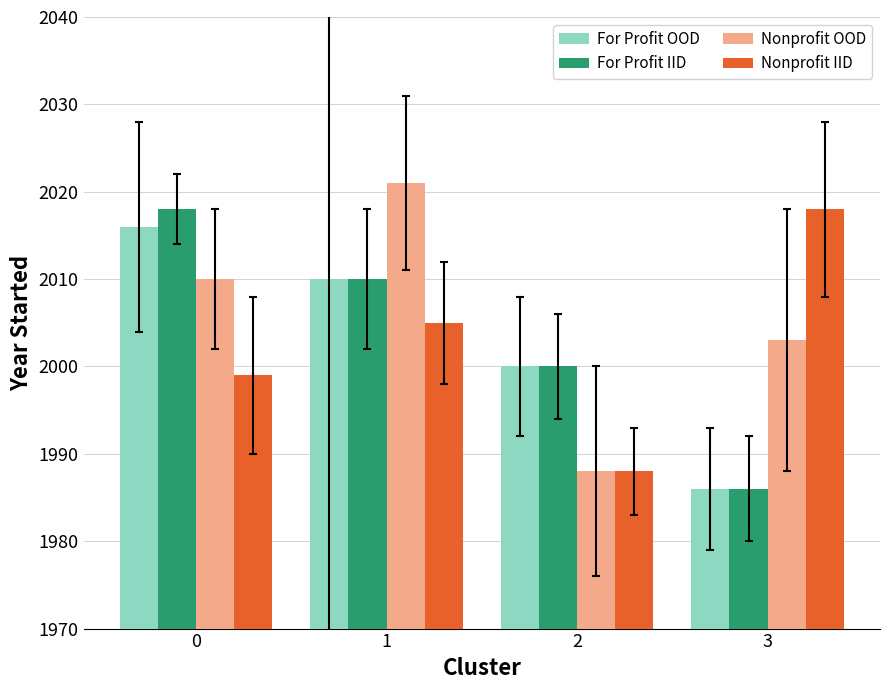

Which series changed the most between 0 and 2?

Nonprofit OOD